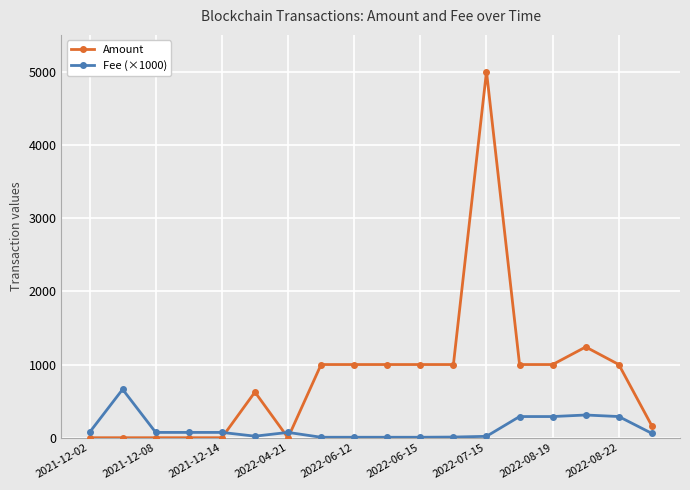

Which series has the largest total across all categories?

Amount